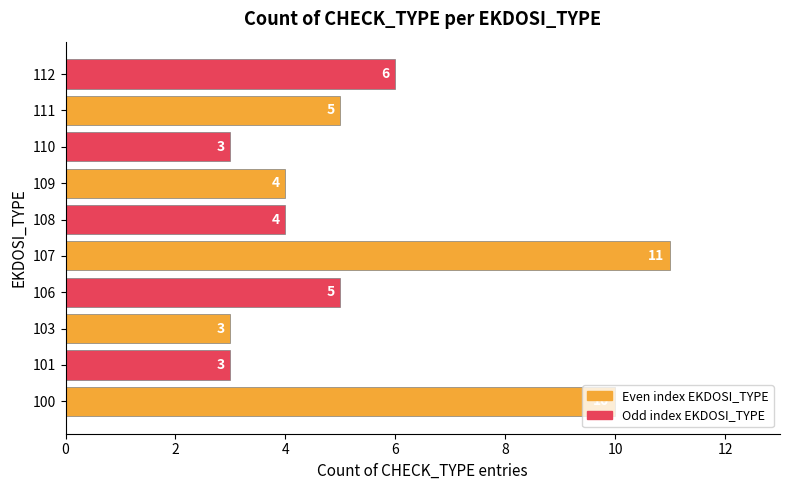

Between 109 and 100, which is larger?

100